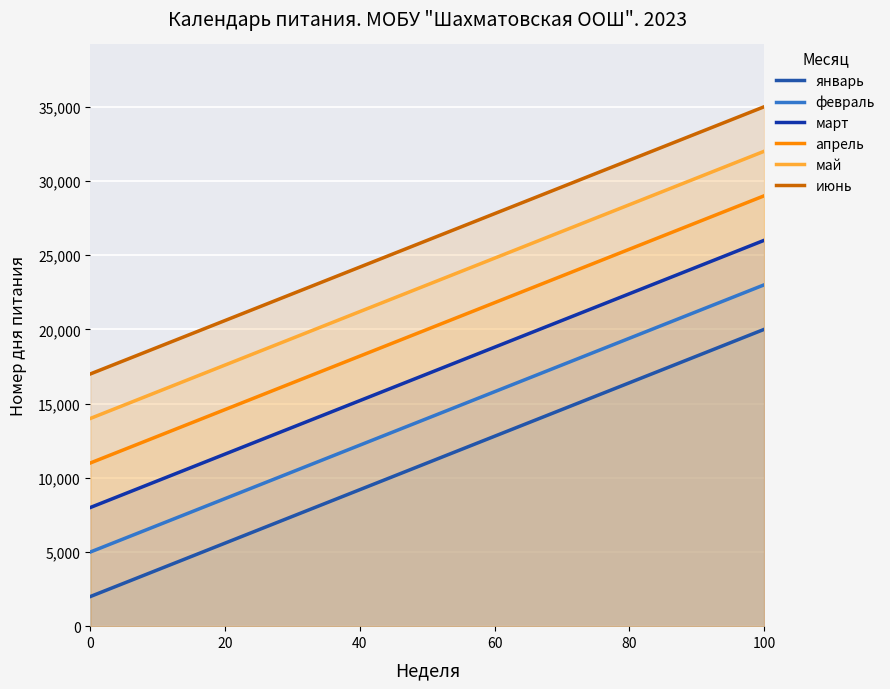

True or false: февраль has more than 2 points higher than both neighbors.

False